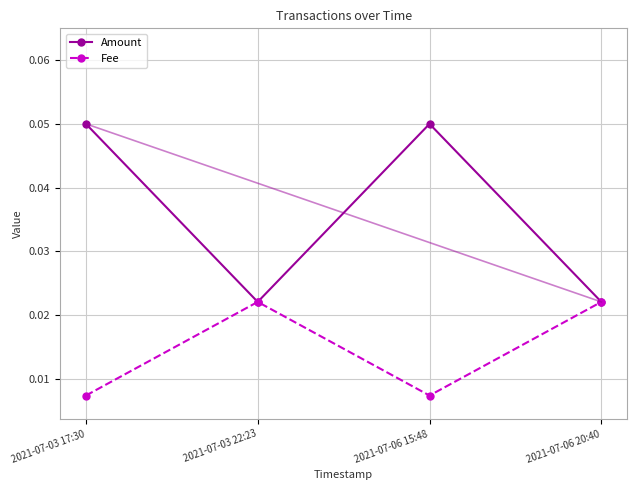

Is the value of Amount at 2021-07-06 15:48 greater than the value of Fee at 2021-07-03 22:23?

Yes